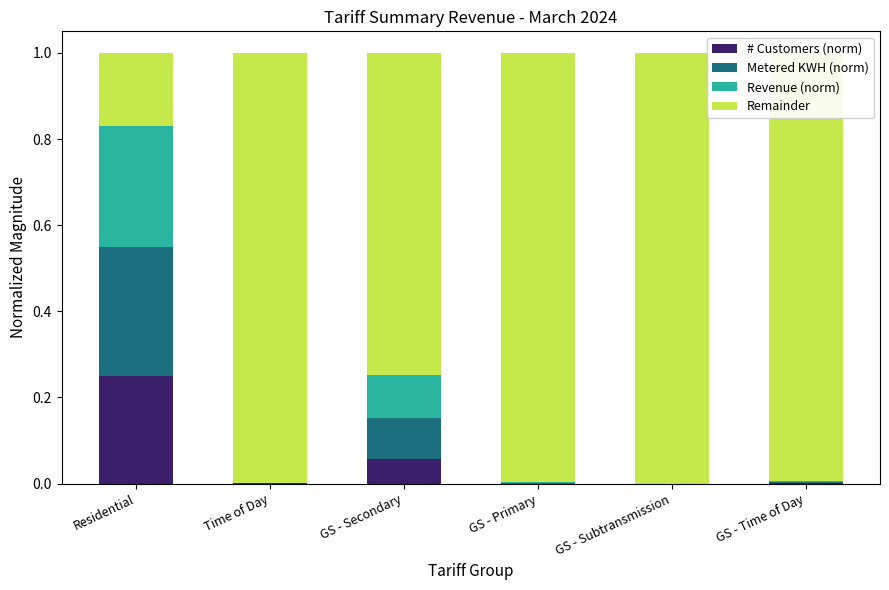

True or false: # Customers (norm) has a value of 0.1 at GS - Secondary.

True